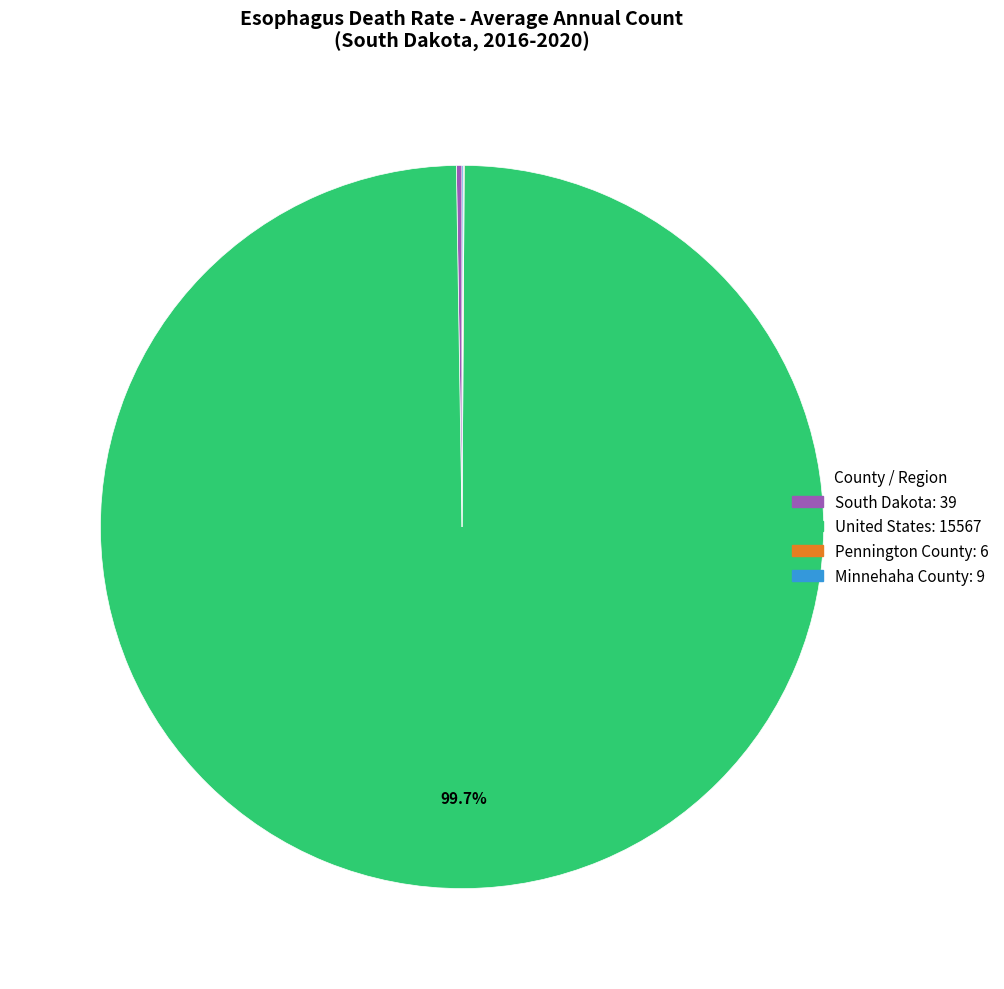

Is there a majority slice in this chart?

Yes